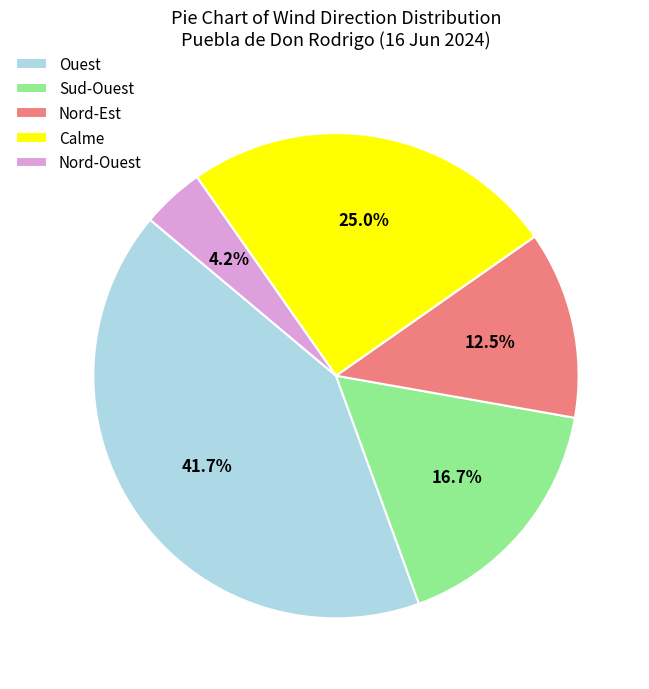

Is there a majority slice in this chart?

No